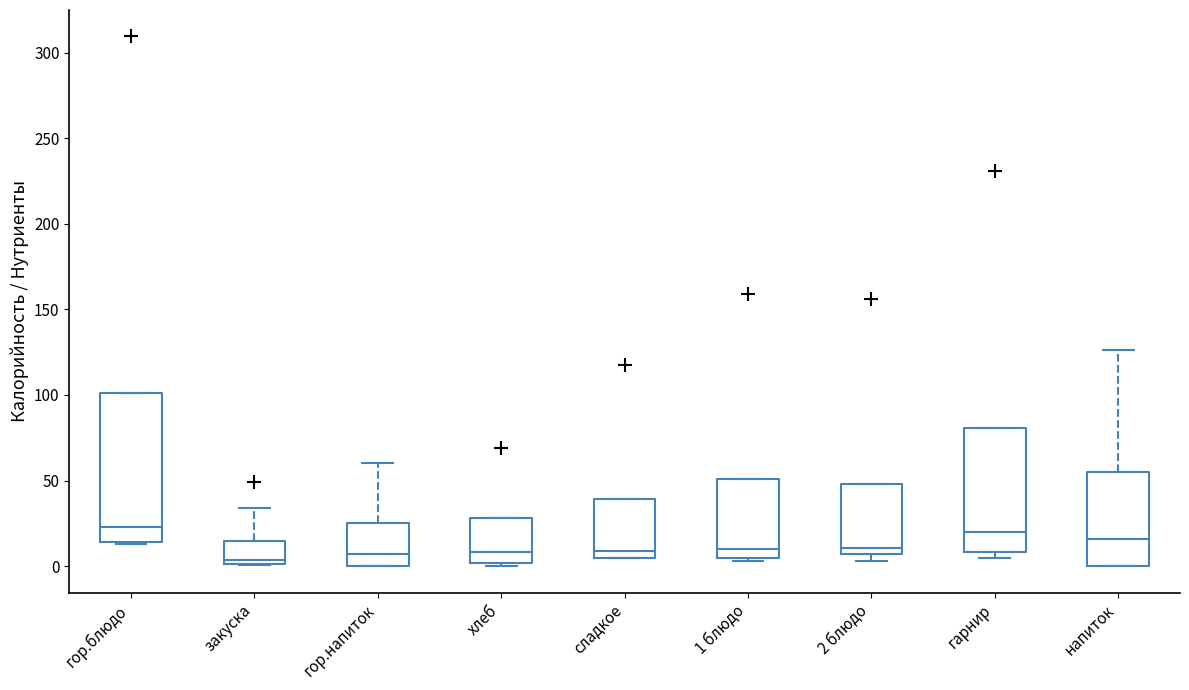

Which box is the tallest, from its lower edge to its upper edge?

гор.блюдо